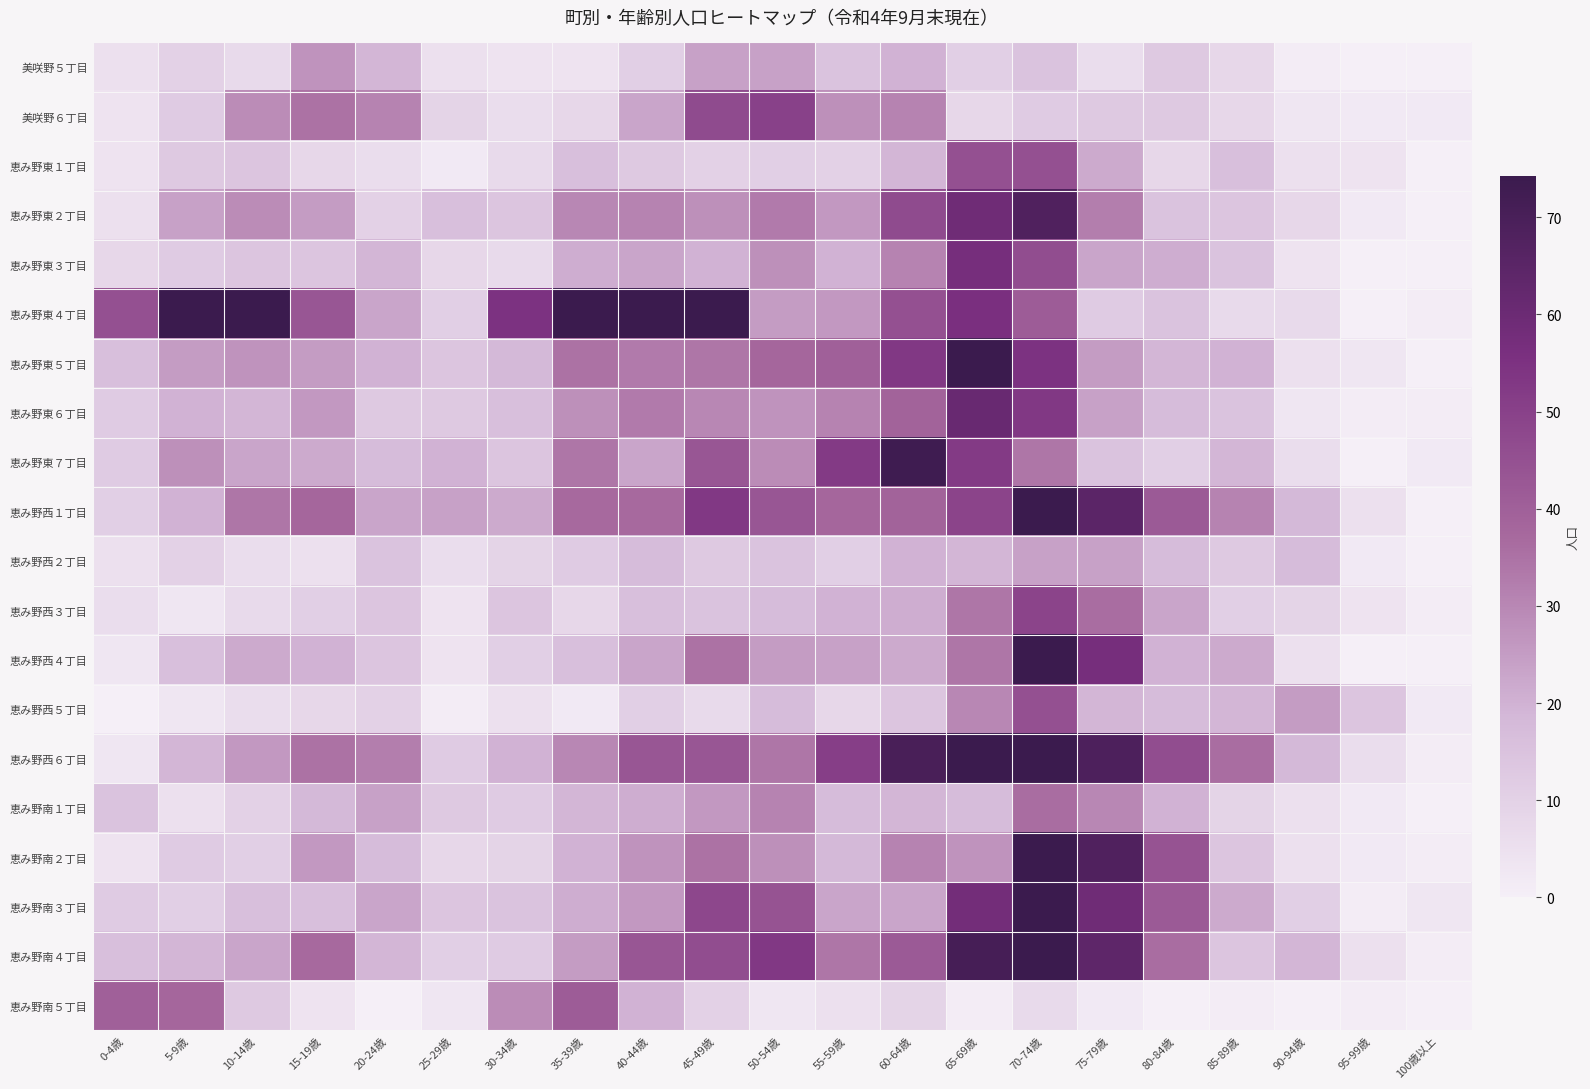

Count the number of data series in this chart.

20